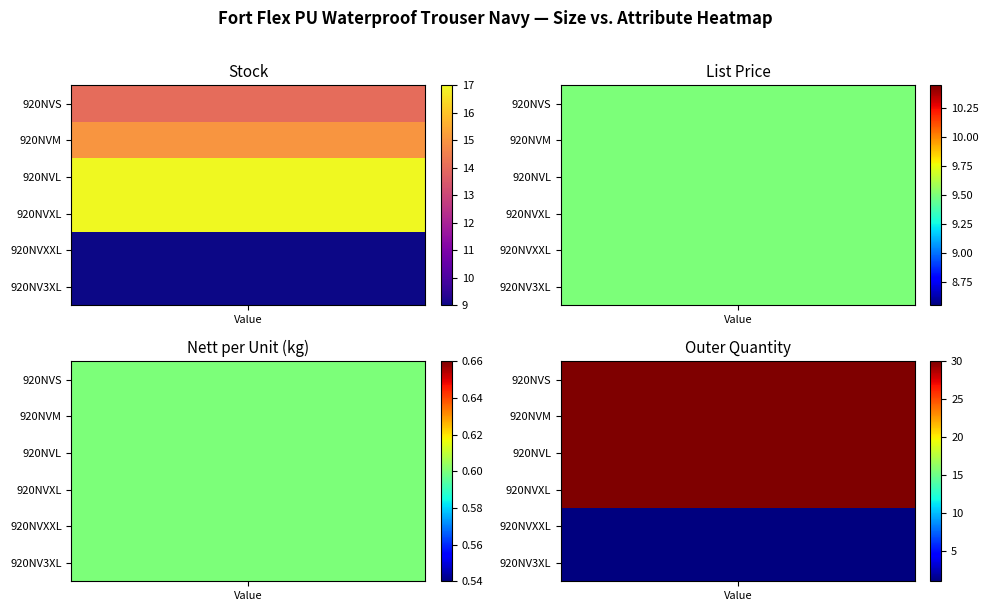

What is the difference between the maximum and minimum values in the 920NVXXL series?

8.9